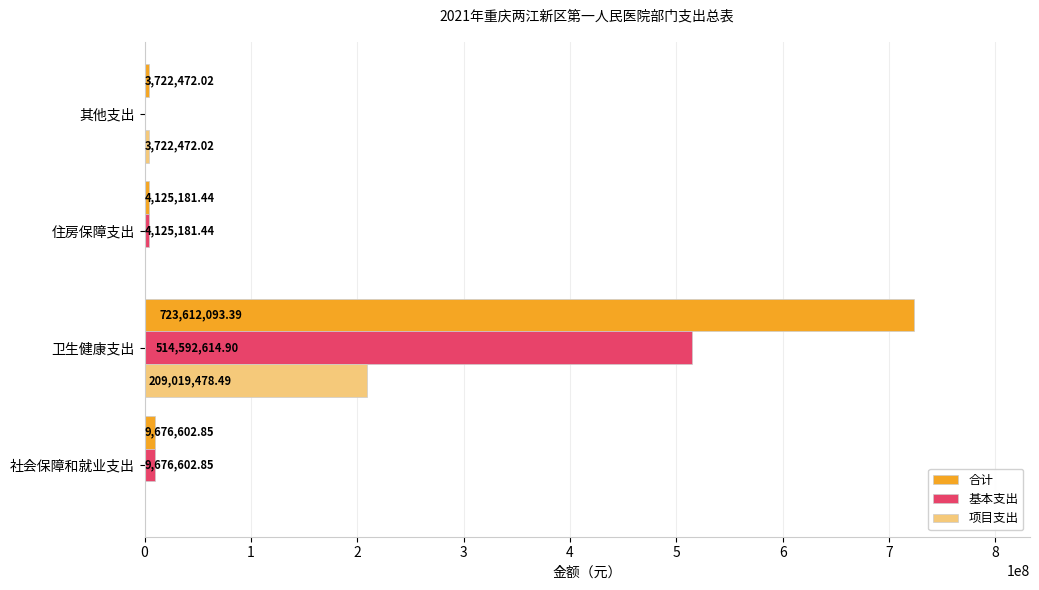

Where is 基本支出 nearest to the value 257296307?

社会保障和就业支出